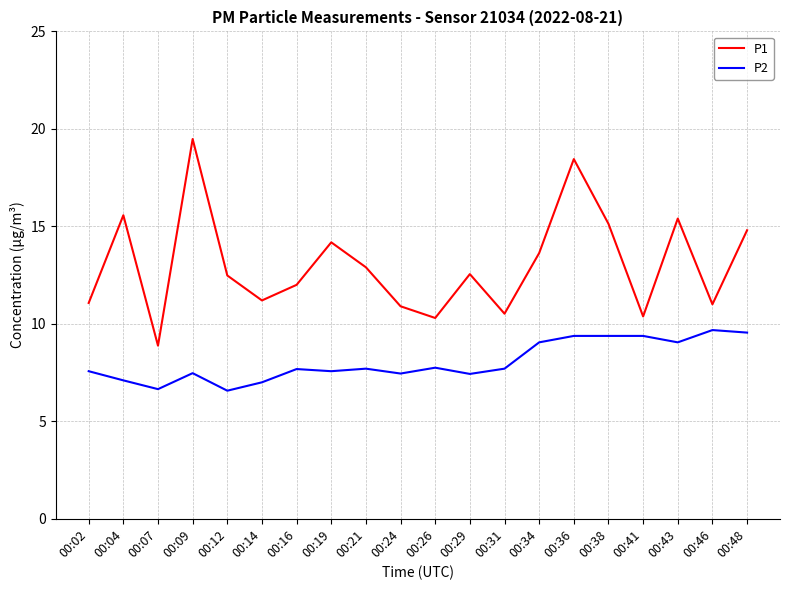

Read the P2 value at 00:48.

9.6